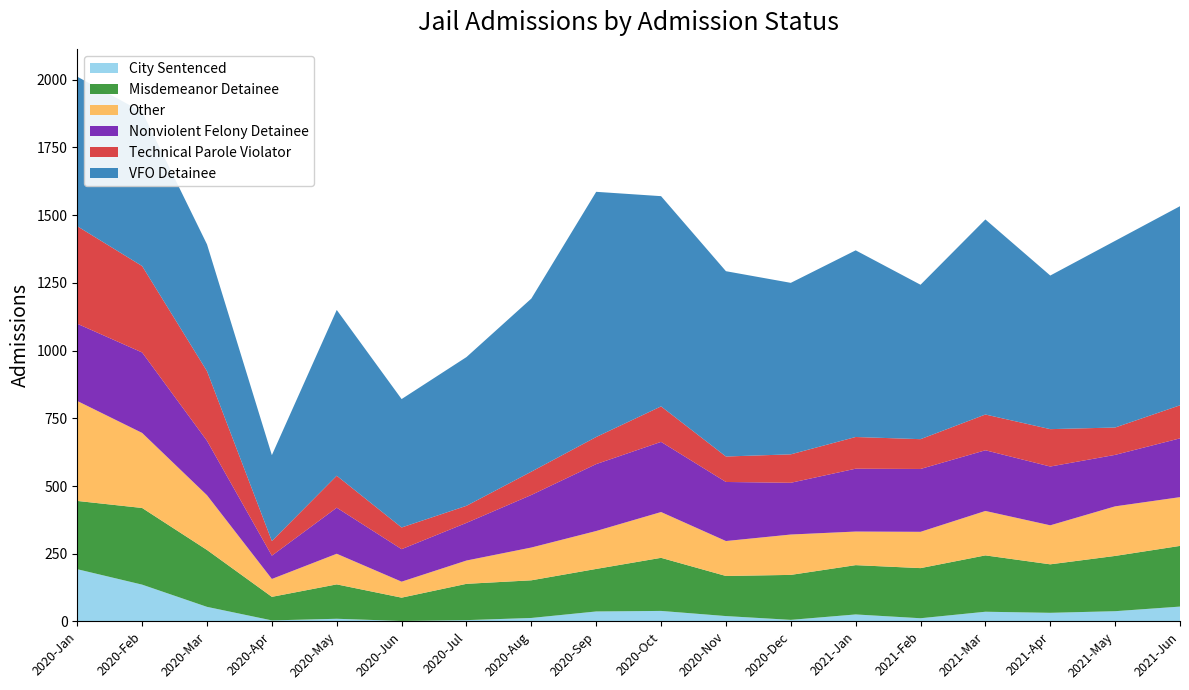

Reading left to right, list all the values displayed in this chart.

City Sentenced: 2020-Jan=193	2020-Feb=136	2020-Mar=54	2020-Apr=4	2020-May=10	2020-Jun=2	2020-Jul=5	2020-Aug=13	2020-Sep=37	2020-Oct=39	2020-Nov=20	2020-Dec=6	2021-Jan=26	2021-Feb=12	2021-Mar=36	2021-Apr=32	2021-May=38	2021-Jun=55
Misdemeanor Detainee: 2020-Jan=252	2020-Feb=283	2020-Mar=210	2020-Apr=87	2020-May=127	2020-Jun=86	2020-Jul=134	2020-Aug=139	2020-Sep=157	2020-Oct=196	2020-Nov=148	2020-Dec=166	2021-Jan=182	2021-Feb=185	2021-Mar=208	2021-Apr=179	2021-May=204	2021-Jun=224
Other: 2020-Jan=369	2020-Feb=277	2020-Mar=202	2020-Apr=66	2020-May=113	2020-Jun=59	2020-Jul=86	2020-Aug=121	2020-Sep=140	2020-Oct=169	2020-Nov=129	2020-Dec=149	2021-Jan=124	2021-Feb=134	2021-Mar=164	2021-Apr=144	2021-May=183	2021-Jun=180
Nonviolent Felony Detainee: 2020-Jan=285	2020-Feb=297	2020-Mar=201	2020-Apr=86	2020-May=170	2020-Jun=120	2020-Jul=139	2020-Aug=194	2020-Sep=247	2020-Oct=259	2020-Nov=218	2020-Dec=191	2021-Jan=232	2021-Feb=232	2021-Mar=224	2021-Apr=217	2021-May=190	2021-Jun=217
Technical Parole Violator: 2020-Jan=360	2020-Feb=319	2020-Mar=257	2020-Apr=54	2020-May=118	2020-Jun=80	2020-Jul=63	2020-Aug=86	2020-Sep=100	2020-Oct=131	2020-Nov=94	2020-Dec=105	2021-Jan=117	2021-Feb=110	2021-Mar=132	2021-Apr=138	2021-May=101	2021-Jun=122
VFO Detainee: 2020-Jan=552	2020-Feb=569	2020-Mar=468	2020-Apr=317	2020-May=612	2020-Jun=474	2020-Jul=549	2020-Aug=639	2020-Sep=905	2020-Oct=776	2020-Nov=684	2020-Dec=633	2021-Jan=689	2021-Feb=570	2021-Mar=720	2021-Apr=567	2021-May=689	2021-Jun=735